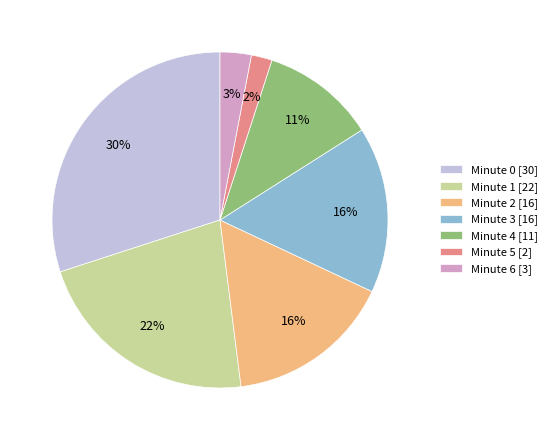

To the nearest percent, what is the difference between the largest and smallest slice percentages?

28%